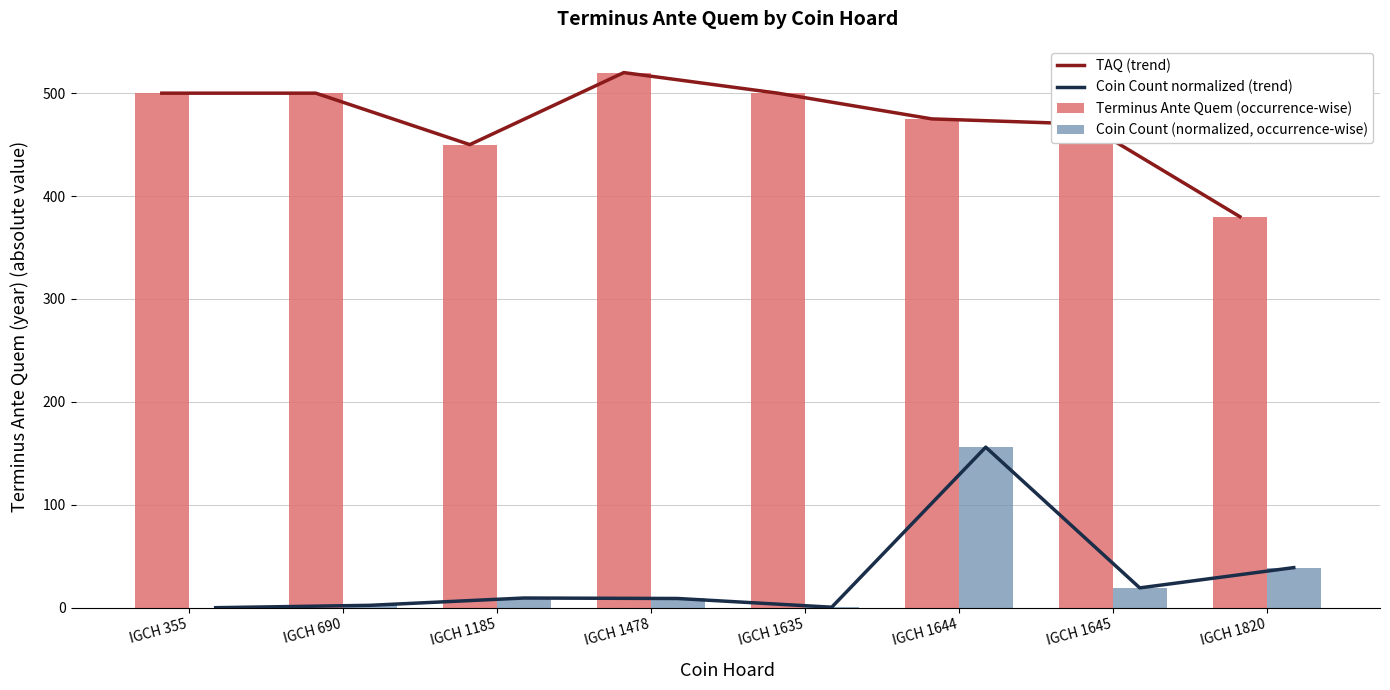

How many values in the TAQ (trend) series exceed 500?

1